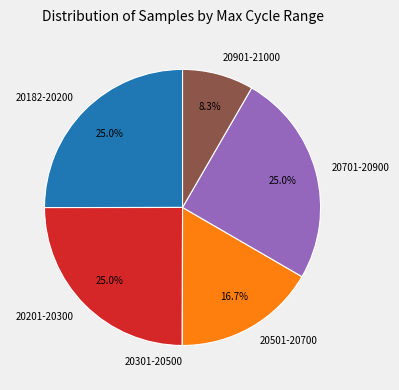

What is the total percentage of 20901-21000 and 20201-20300?

33.3%